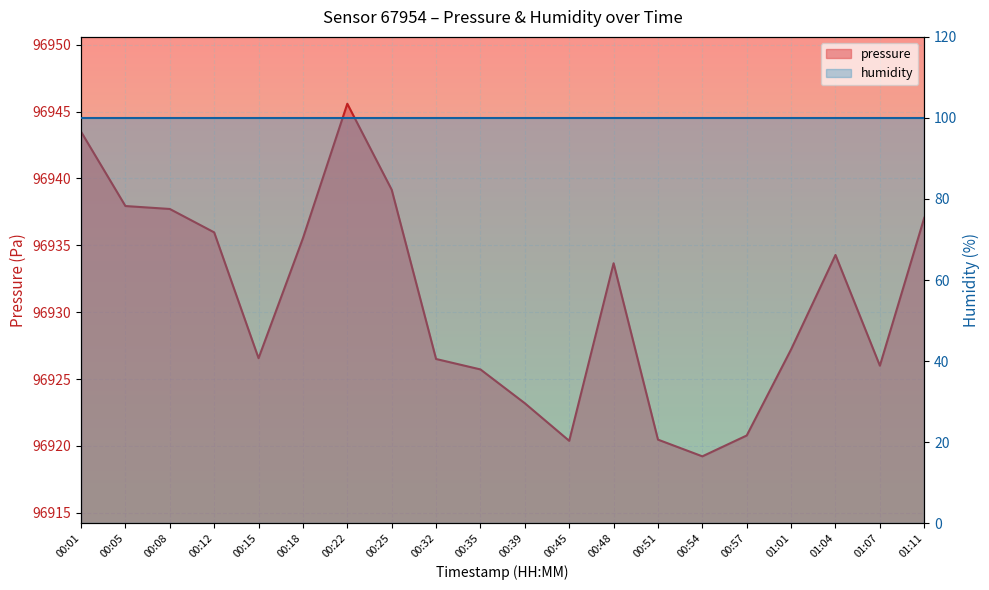

What is the ratio of the value at 00:54 to the value at 00:01?

1.0